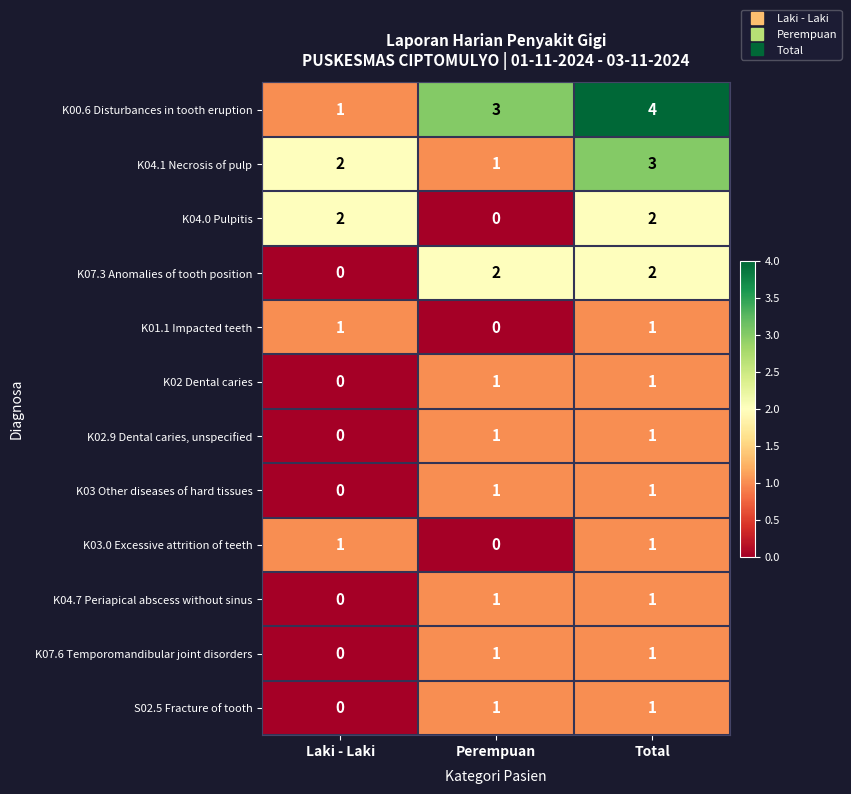

At how many categories does at least one series exceed 0?

3